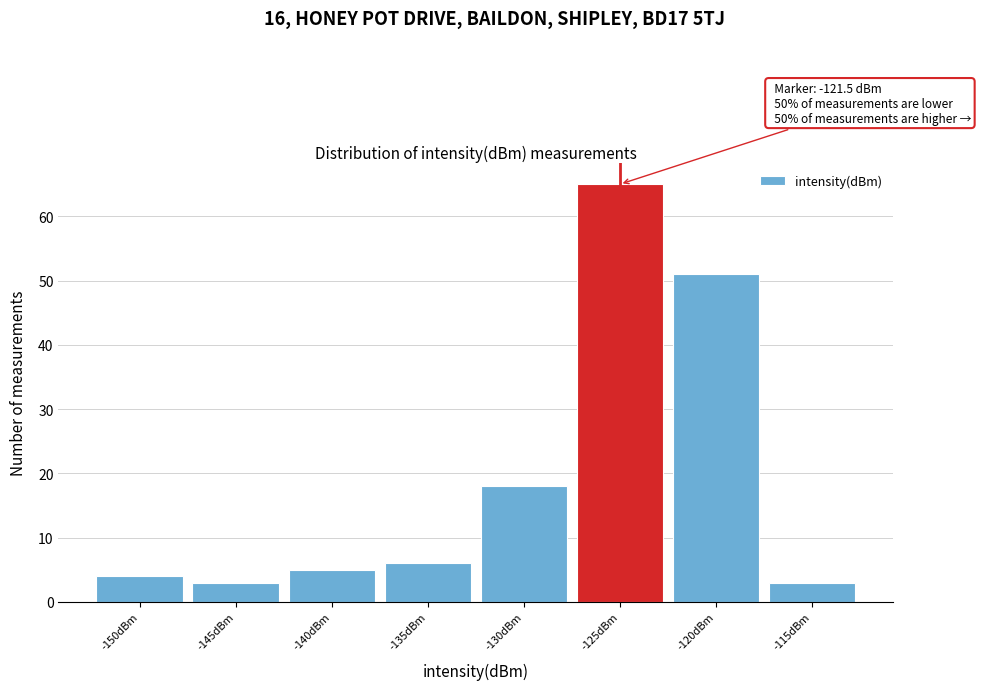

Reading left to right, transcribe all the data shown in this chart.

-150dBm=4	-145dBm=3	-140dBm=5	-135dBm=6	-130dBm=18	-125dBm=65	-120dBm=51	-115dBm=3